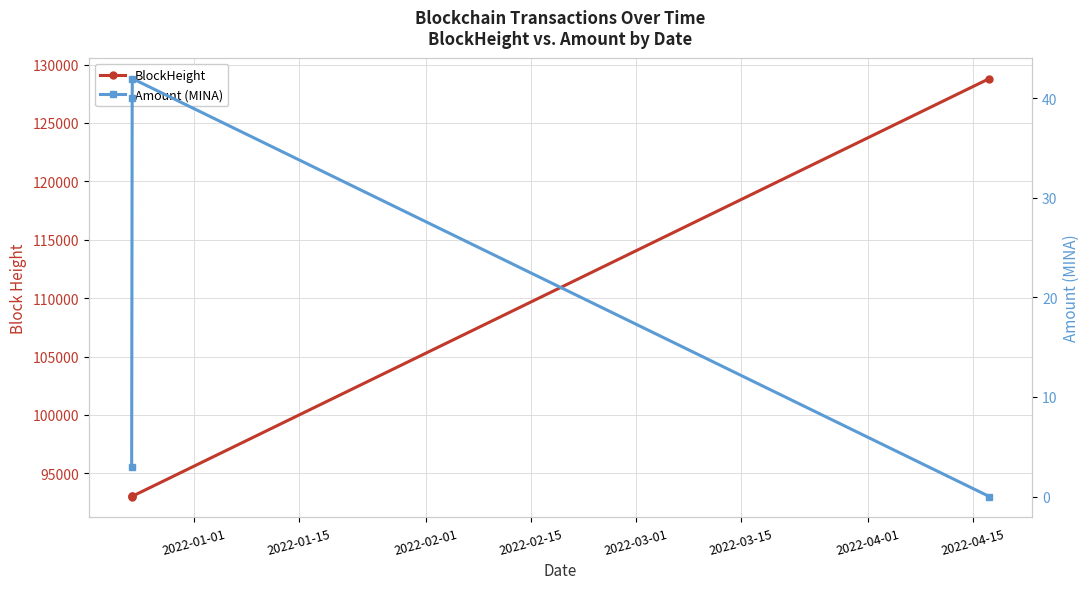

The value of Amount (MINA) at 2022-02-01 is 12.9. True or false?

False